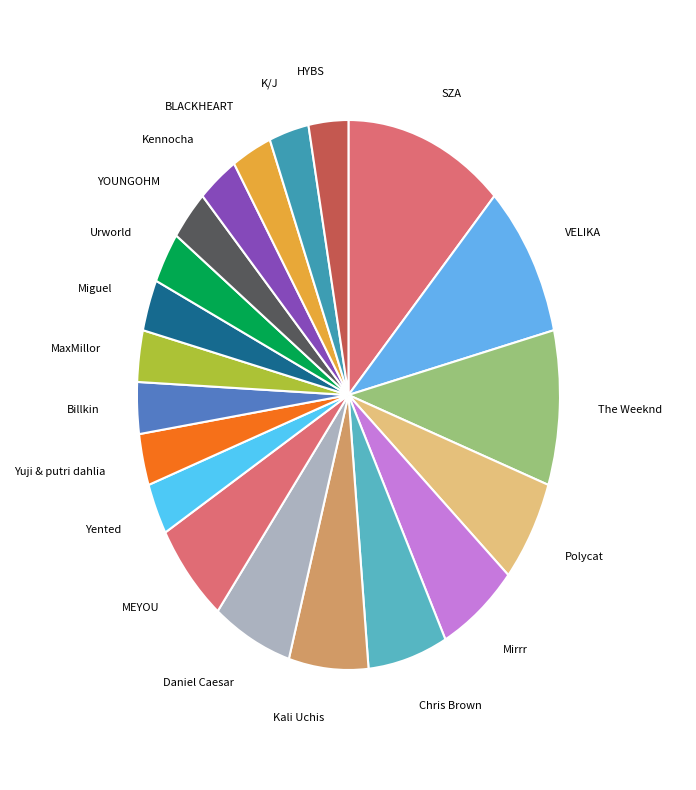

Which slice is the largest?

SZA